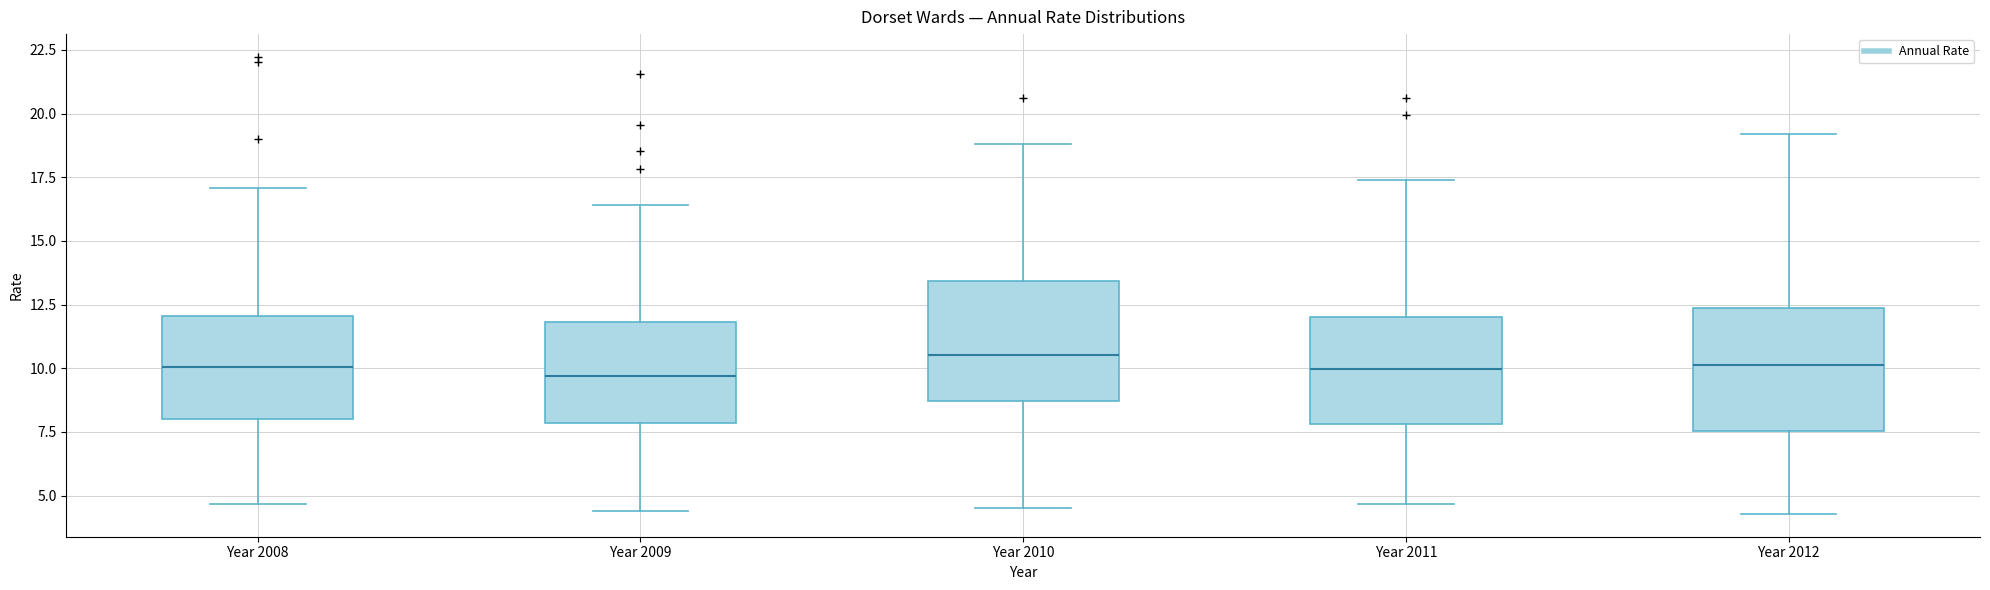

Where does the lower whisker of the box for Year 2012 end on the y-axis? The values are not printed on the chart, so give them approximately, as read against the axis.

4.5